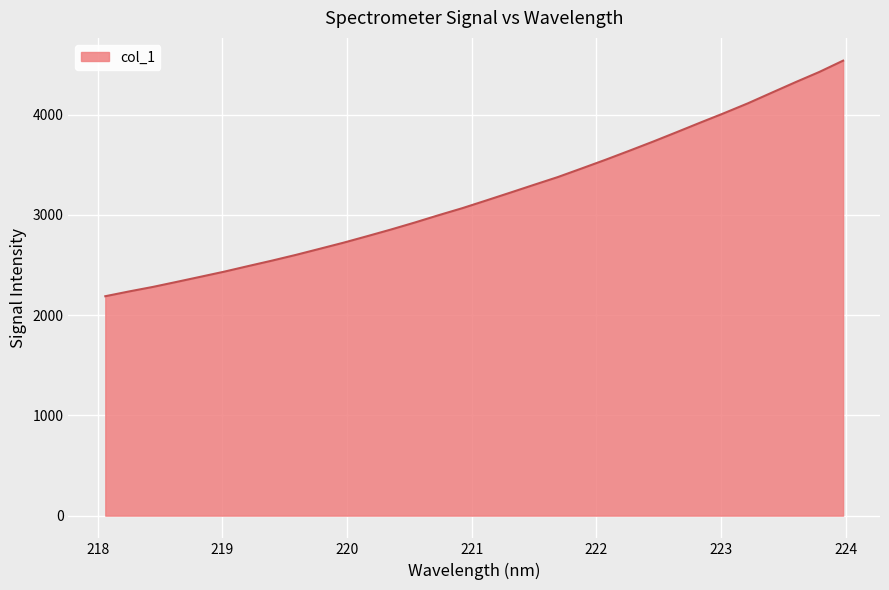

What is the smallest value displayed?

2189.1